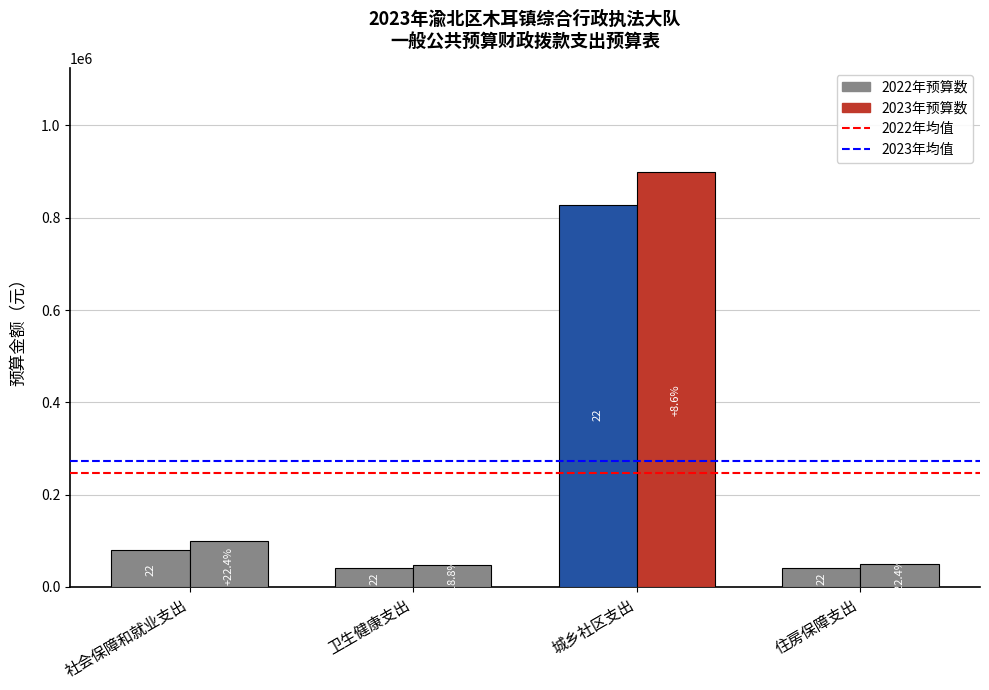

What is the spread (max minus min) of values at 城乡社区支出?

71596.7